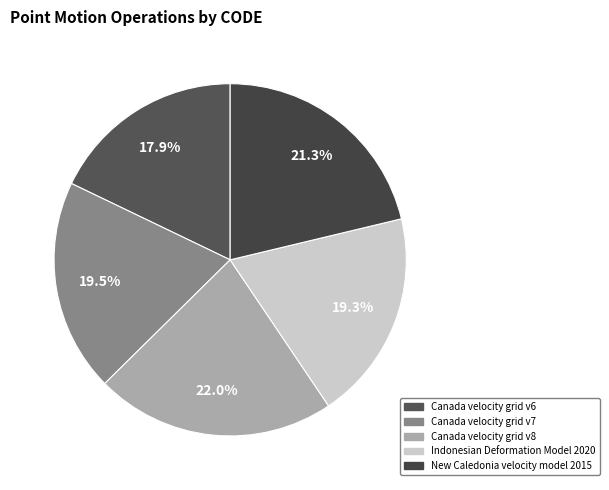

To the nearest percent, what portion does Canada velocity grid v7 represent?

20%